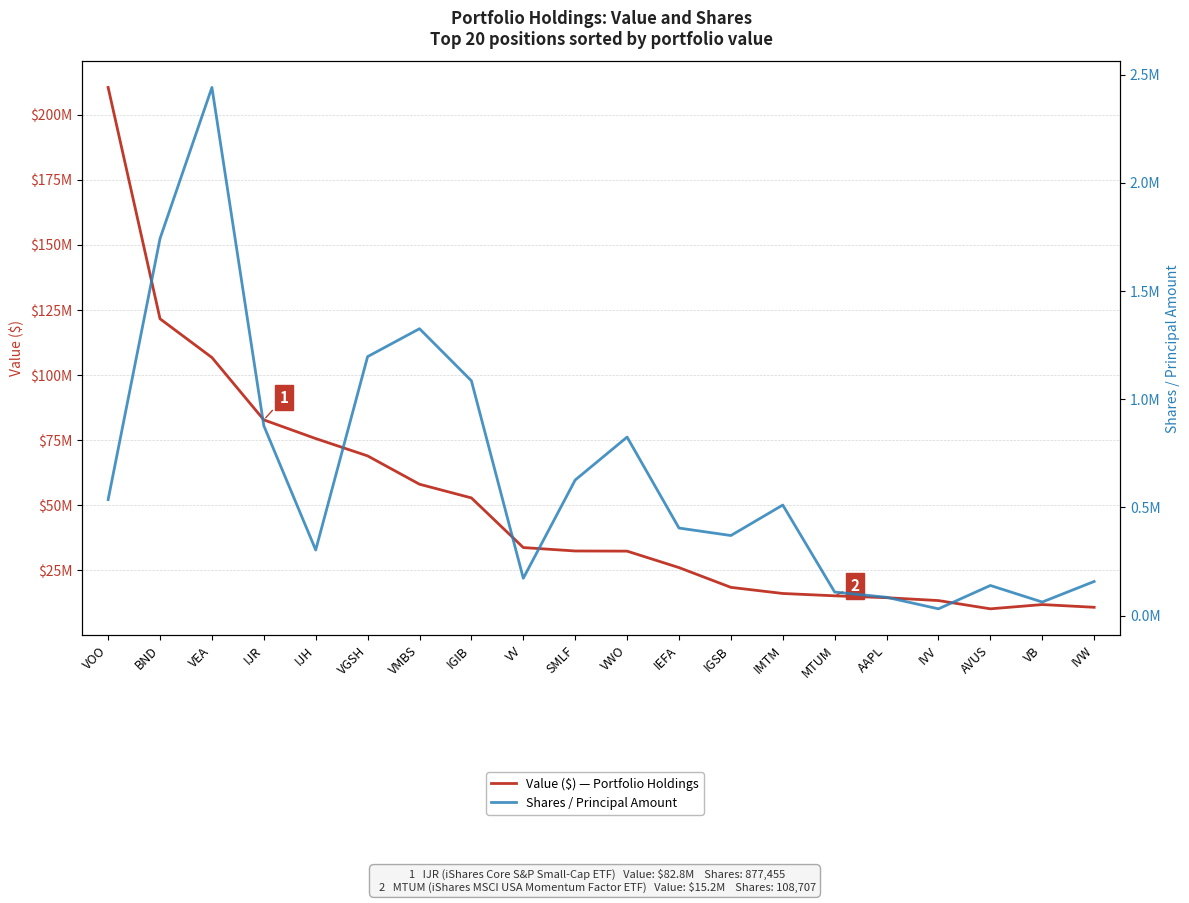

What are all the series names shown in the legend?

Value ($) — Portfolio Holdings, Shares / Principal Amount